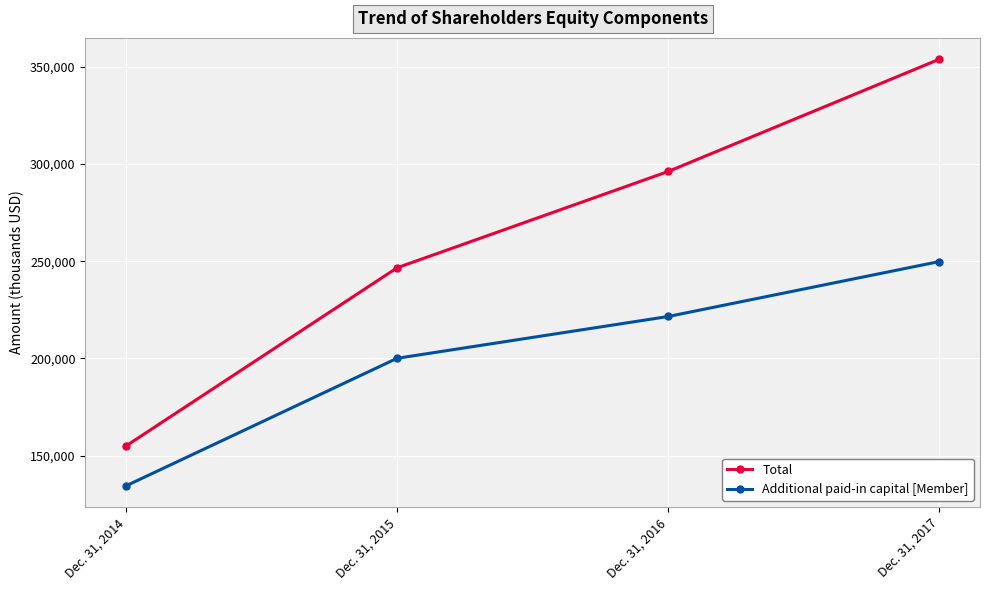

Is this an area chart (filled region under the line)?

No